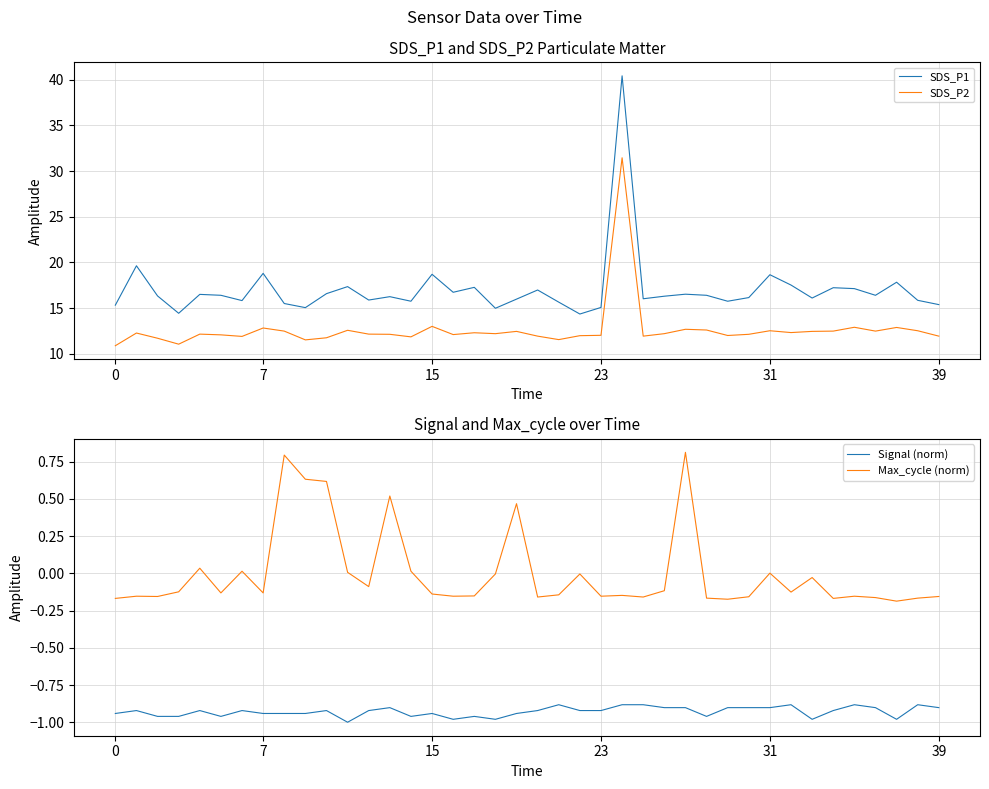

True or false: SDS_P1 has more than 2 points higher than both neighbors.

True